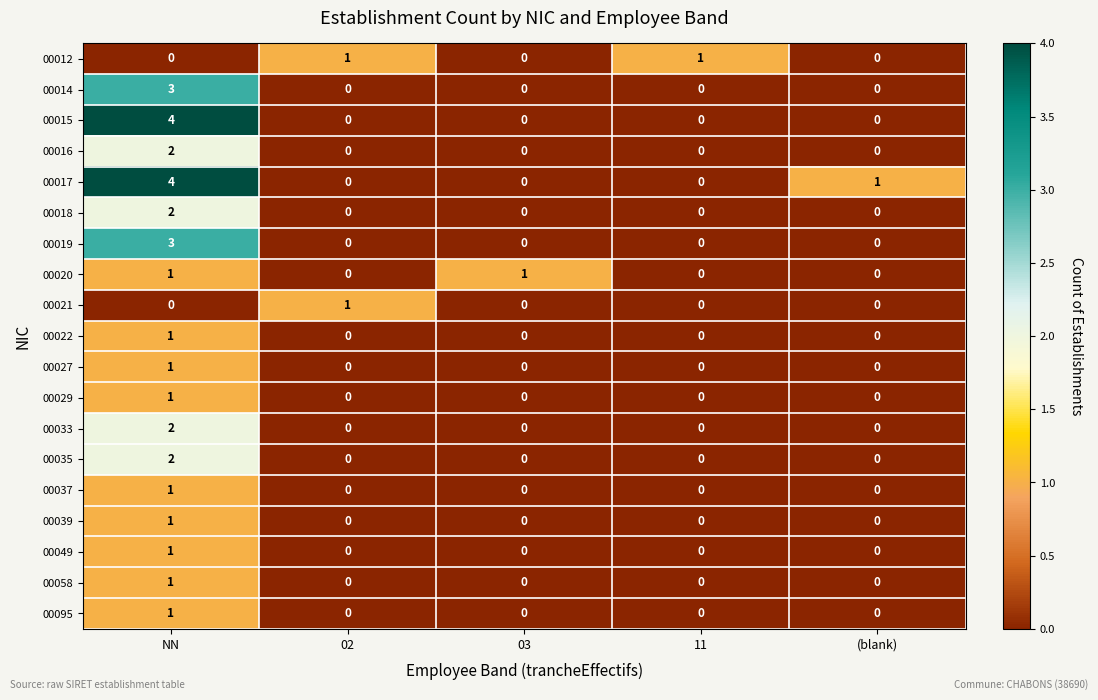

Which series changed the most between 02 and 11?

00021